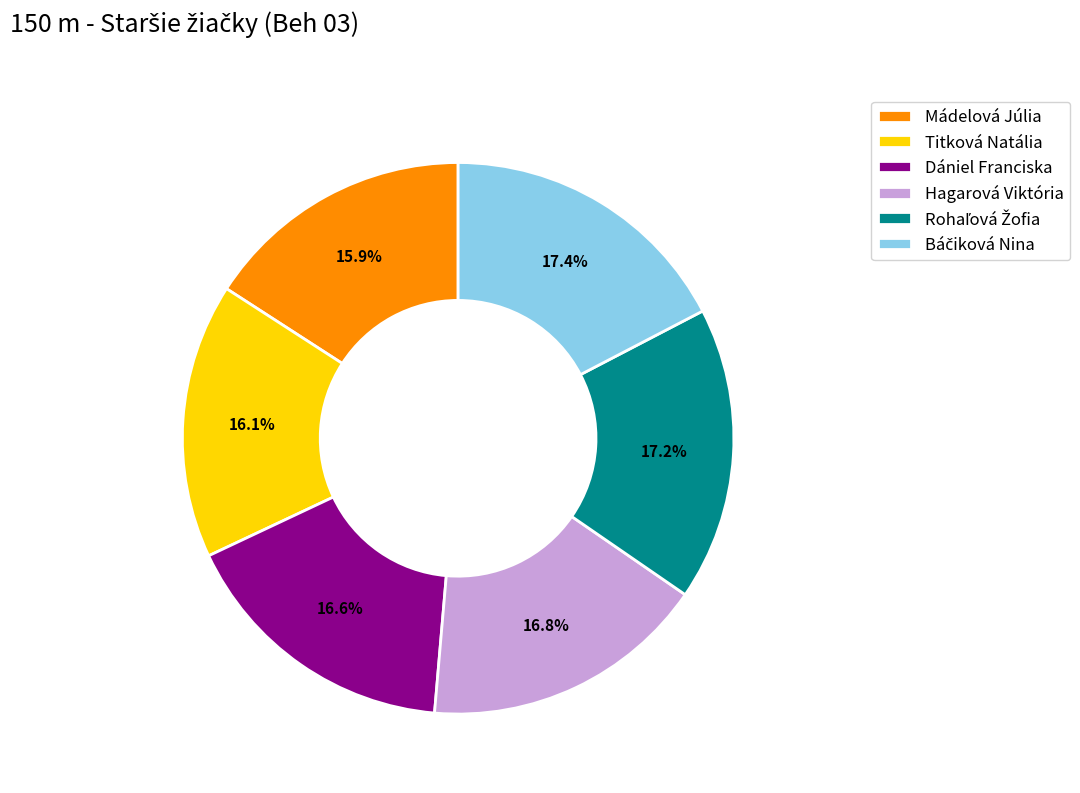

Does any single category account for the majority?

No